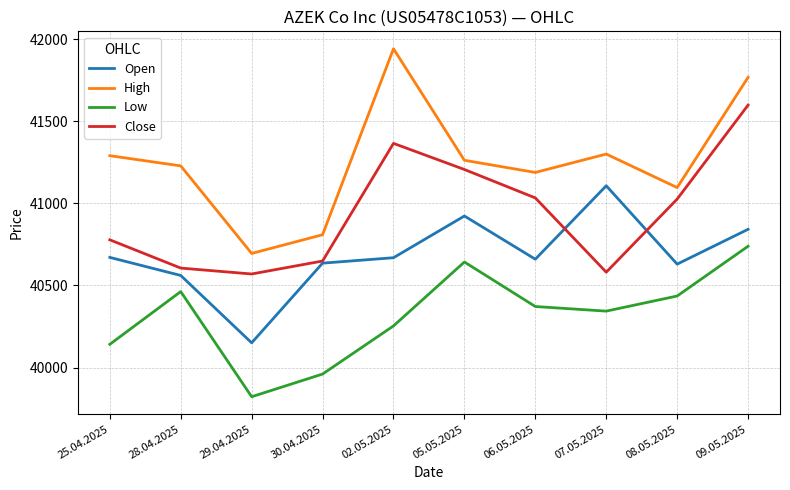

Is the value of Open at 25.04.2025 greater than the value of Close at 30.04.2025?

Yes